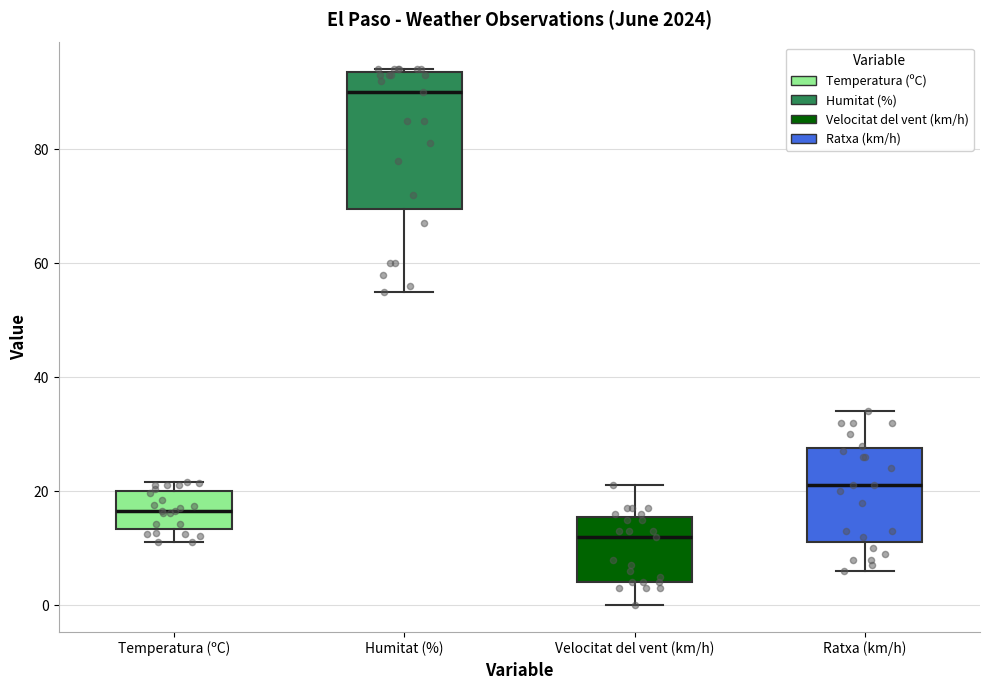

Reading left to right, transcribe this box plot: for each box, give where its median line is, the range the box spans, and where its two whiskers end, as read against the y-axis. The values are not printed on the chart, so give them approximately, as read against the axis.

Temperatura (ºC): median 16, box 14 to 20, whiskers 12 to 22
Humitat (%): median 90, box 70 to 94, whiskers 56 to 94
Velocitat del vent (km/h): median 12, box 4 to 16, whiskers 0 to 22
Ratxa (km/h): median 22, box 12 to 28, whiskers 6 to 34